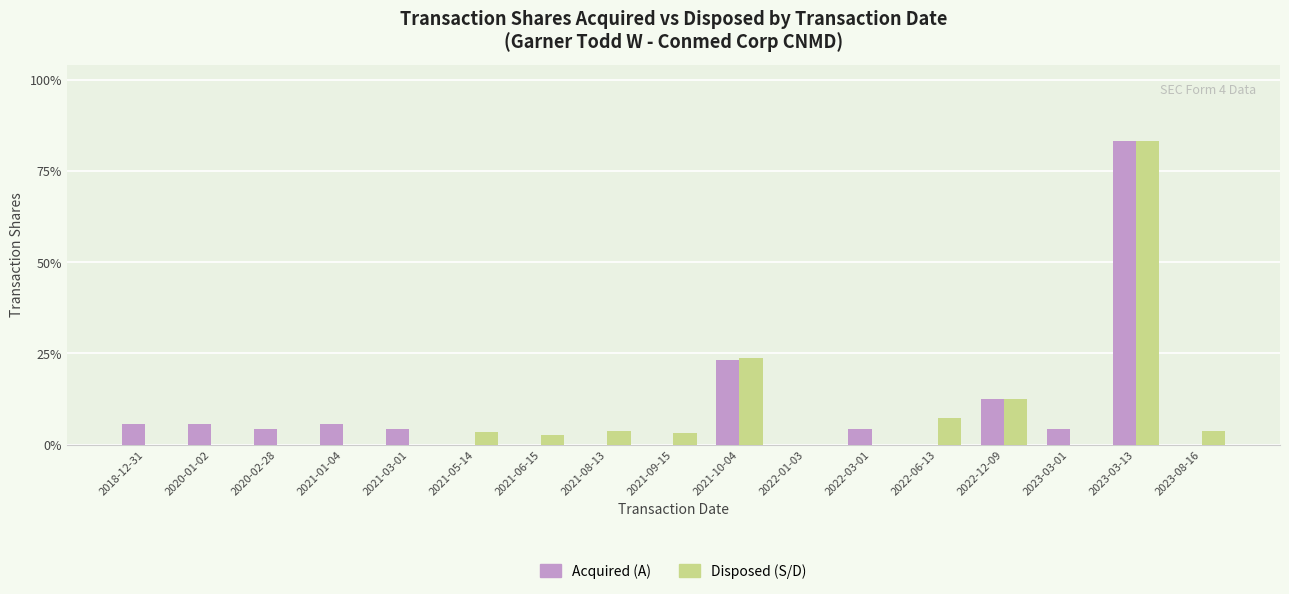

Reading left to right, list all the values displayed in this chart.

Acquired (A): 2000	2000	1600	2000	1600	0	0	0	0	8400	0	1600	0	4500	1600	30000	0
Disposed (S/D): 0	0	0	0	0	1257	960	1350	1131	8591	0	0	2662	4500	0	30000	1355